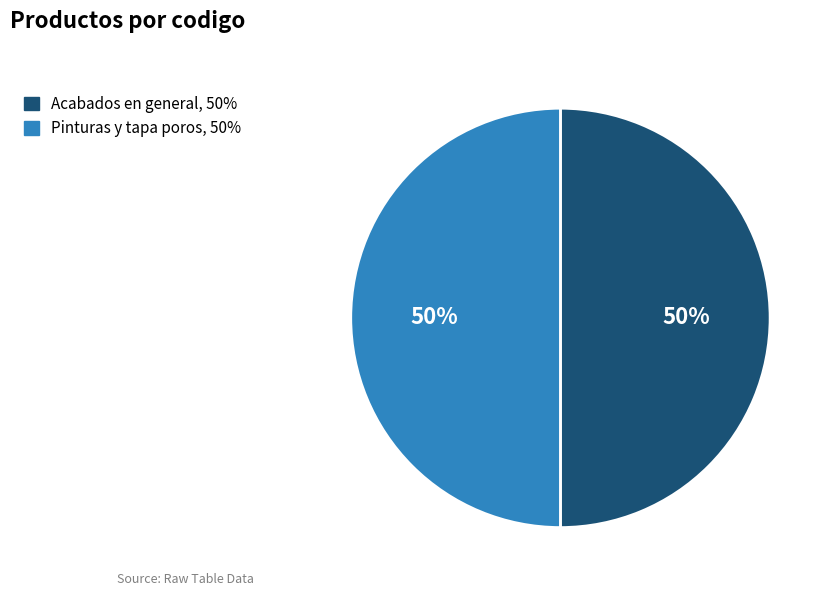

Is it true that Acabados en general is 50% of the pie?

True